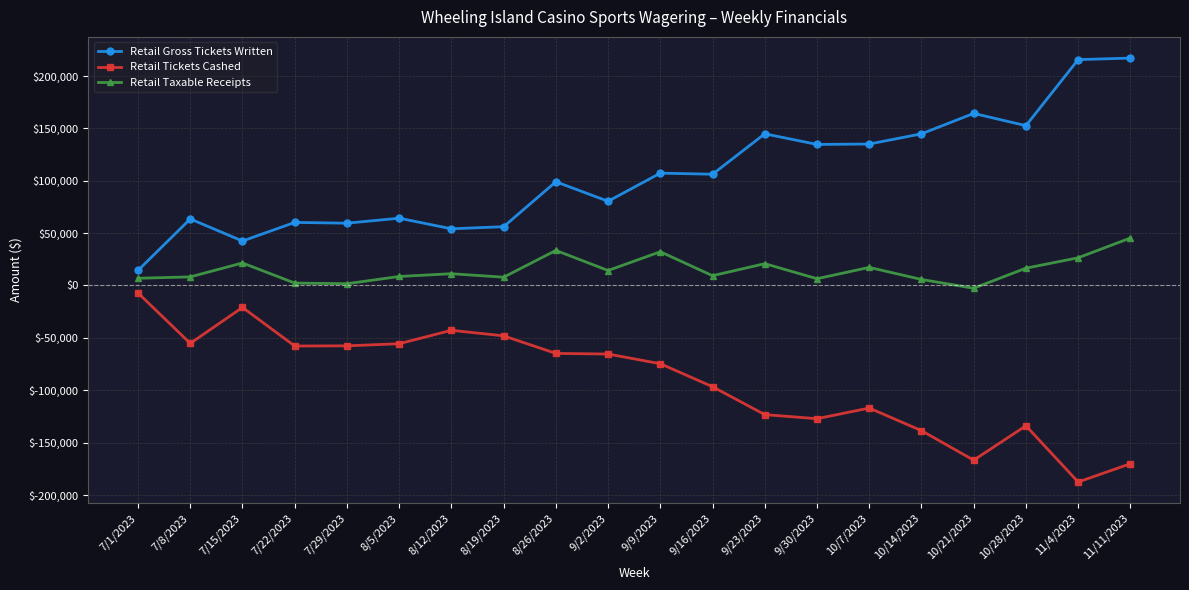

The value of Retail Taxable Receipts at 9/23/2023 is 4373.6. True or false?

False